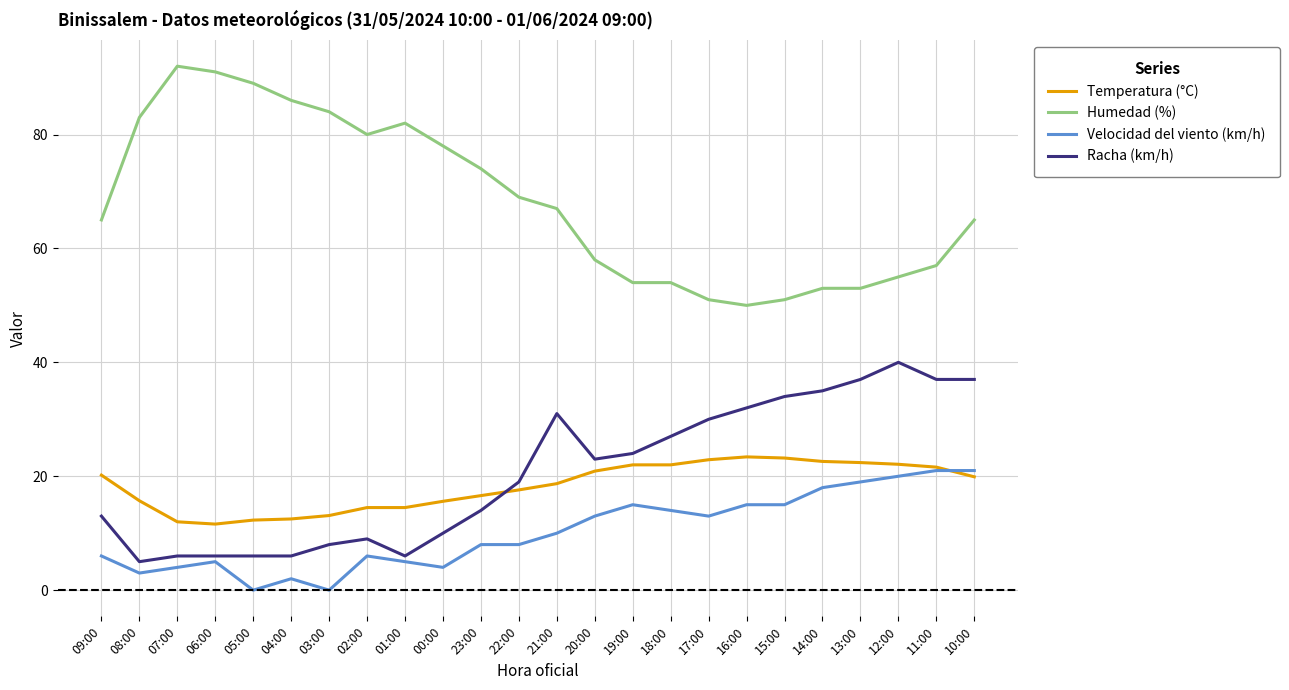

Which series has the largest total across all categories?

Humedad (%)